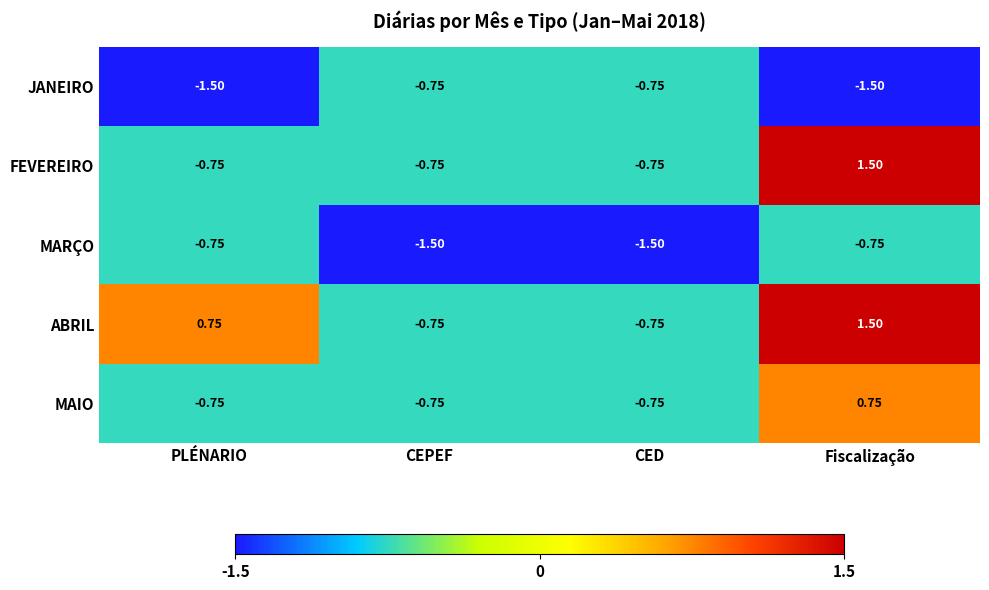

Between PLÉNARIO and CED, which series saw the biggest shift?

ABRIL